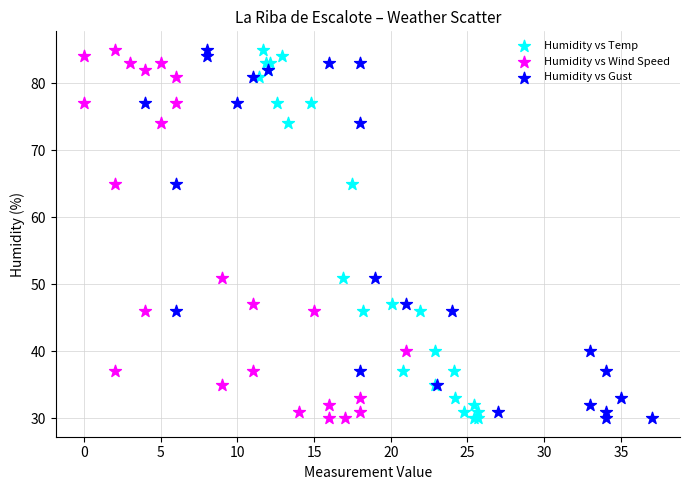

What are all the series names shown in the legend?

Humidity vs Temp, Humidity vs Wind Speed, Humidity vs Gust